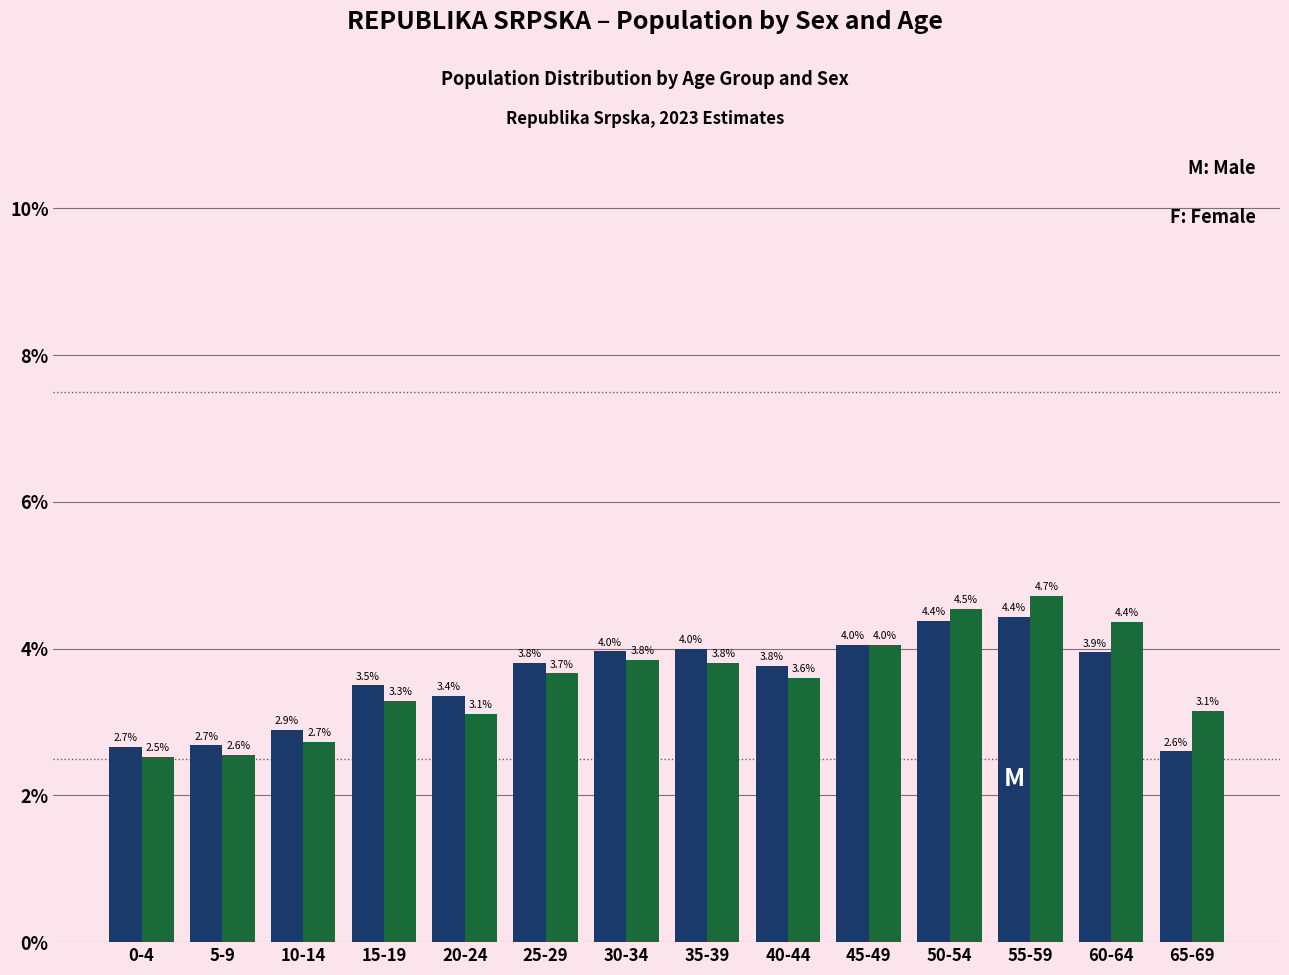

What is the spread (max minus min) of values at 55-59?

0.3